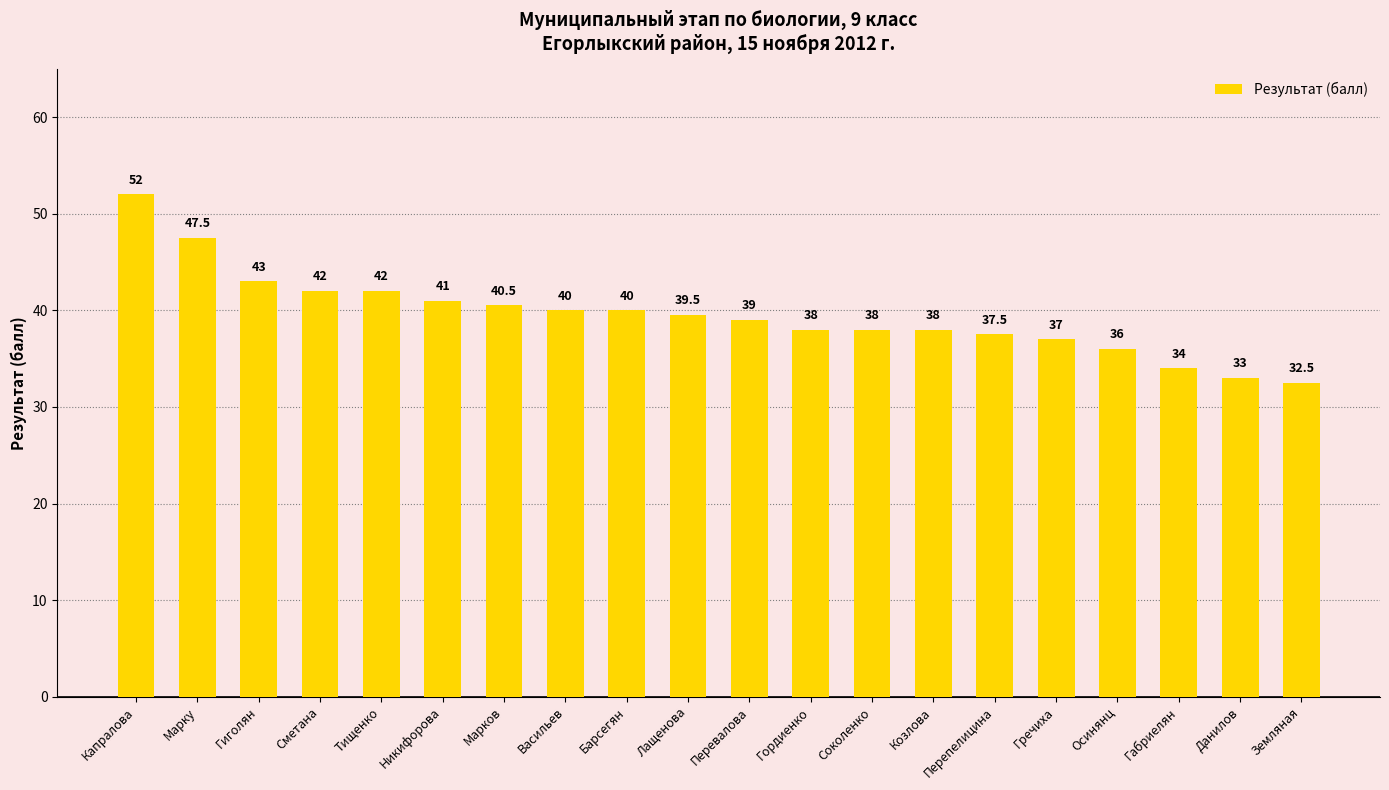

Which has a higher value, Тищенко or Никифорова?

Тищенко